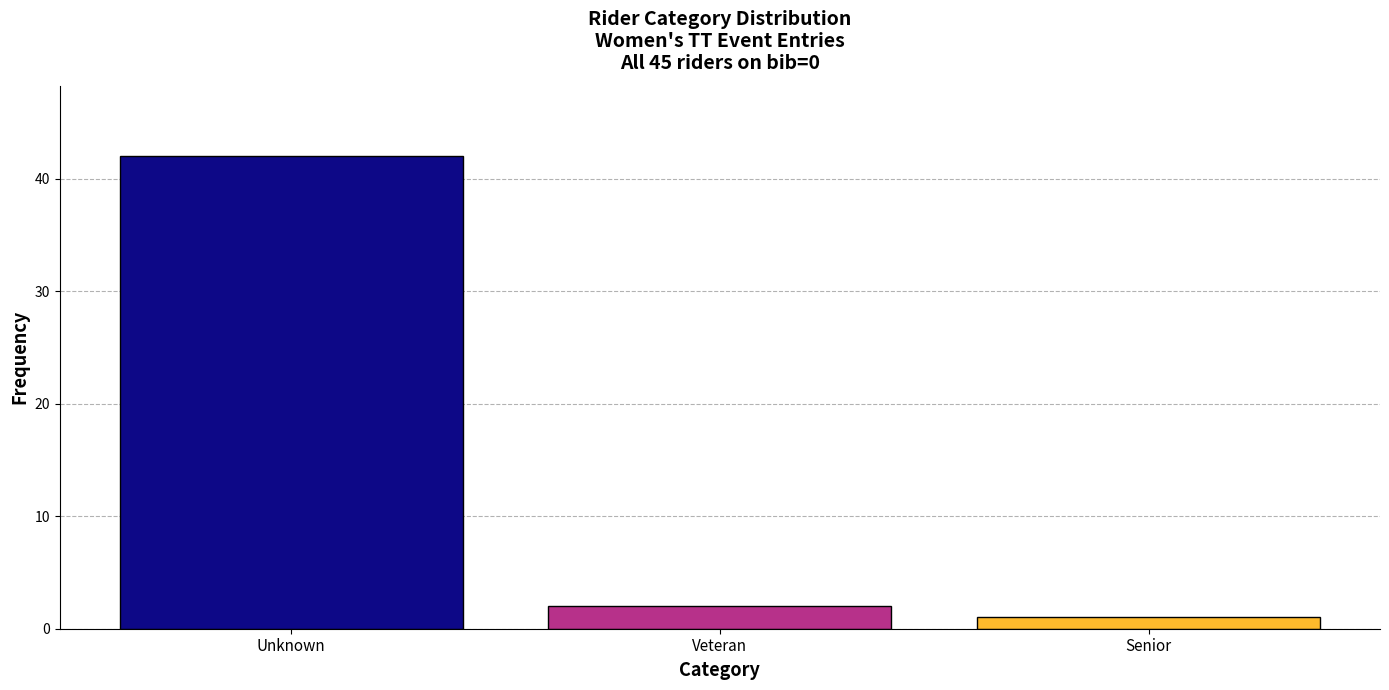

Reading right to left, transcribe all the data shown in this chart.

1	2	42